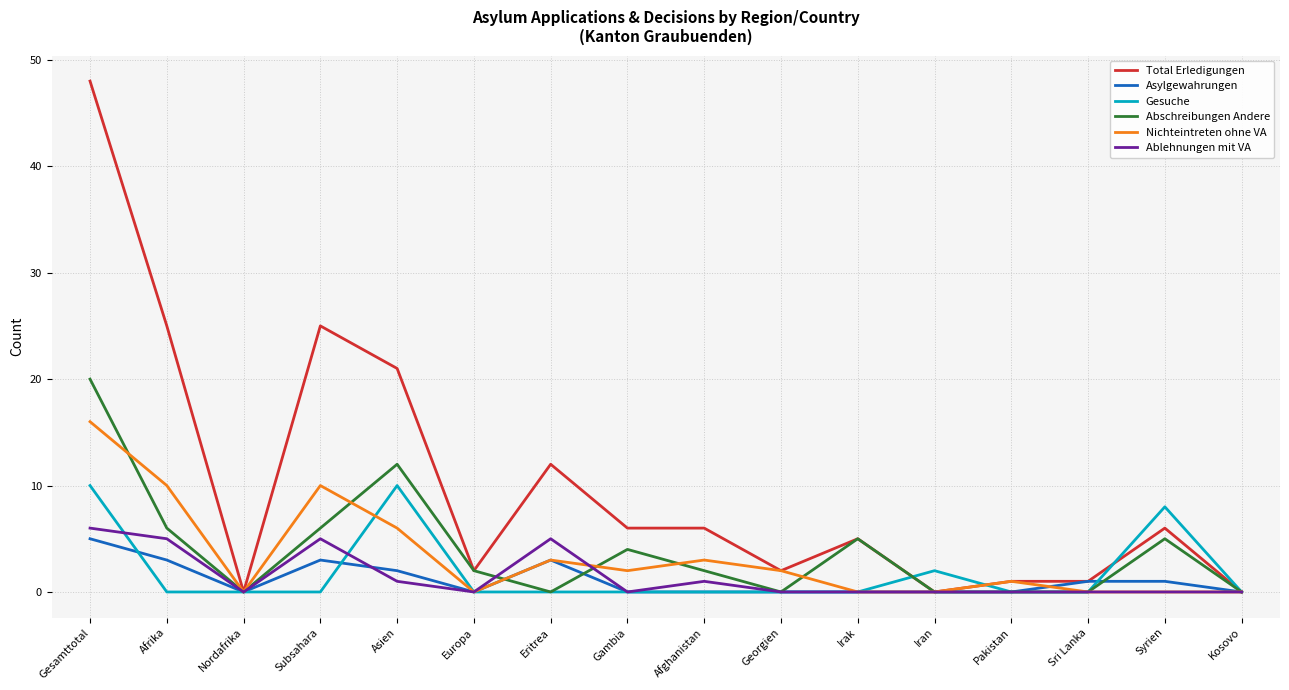

What is the maximum value for Ablehnungen mit VA?

6